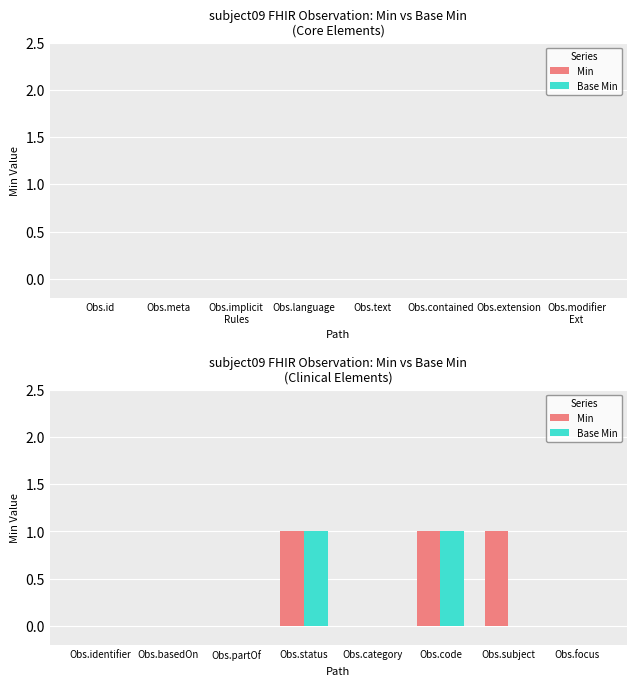

What is the sum of all Min values?

3